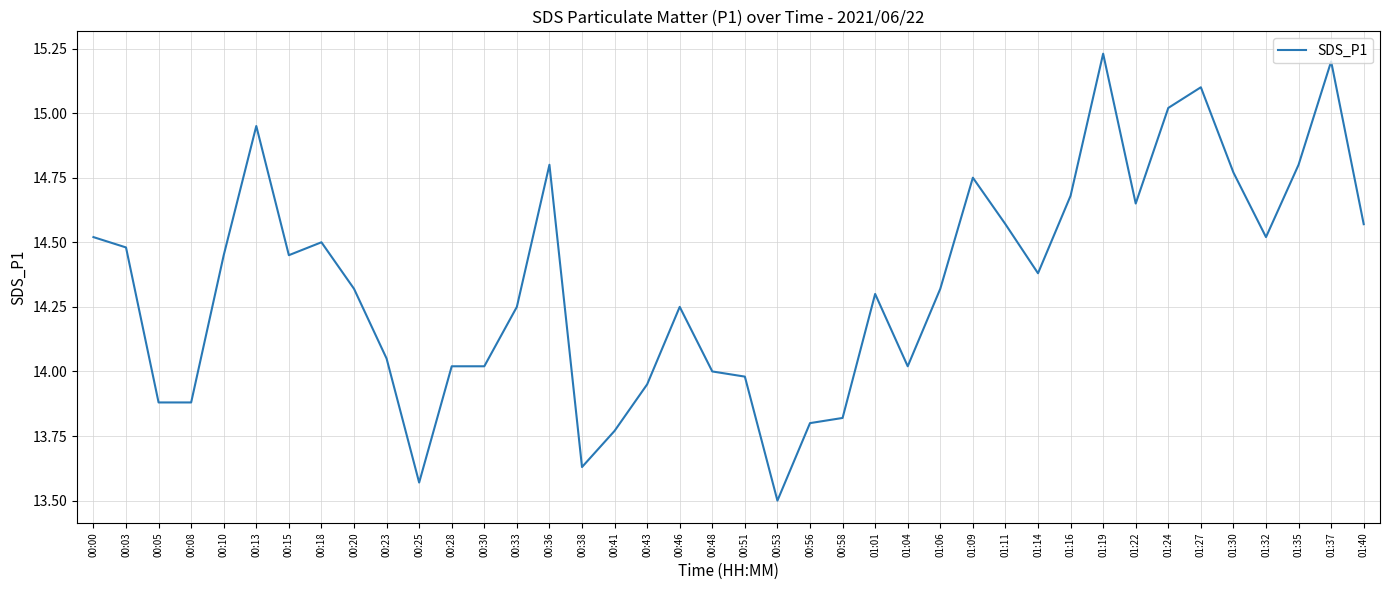

What position from the left is 00:46?

19